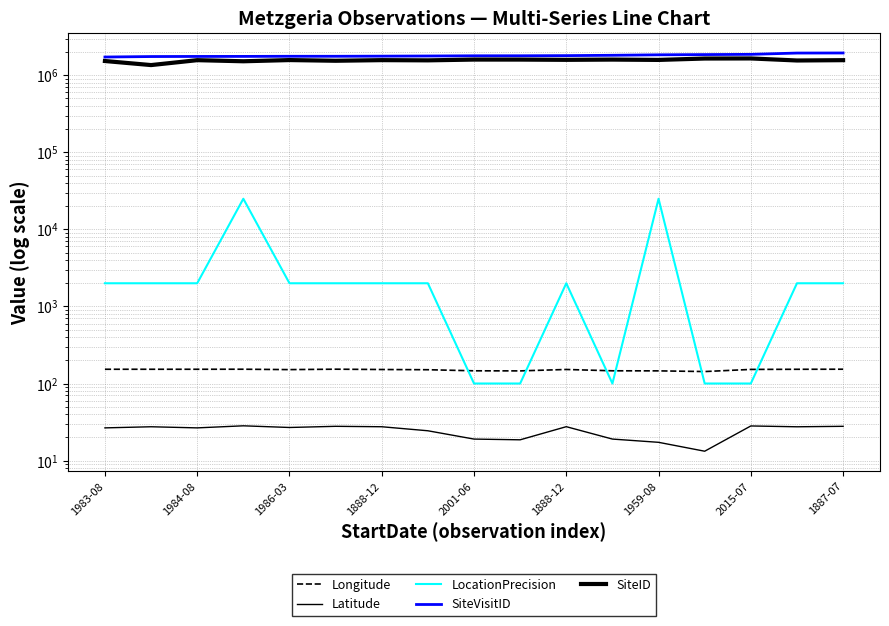

What is the sum of all SiteID values?

26640610.0